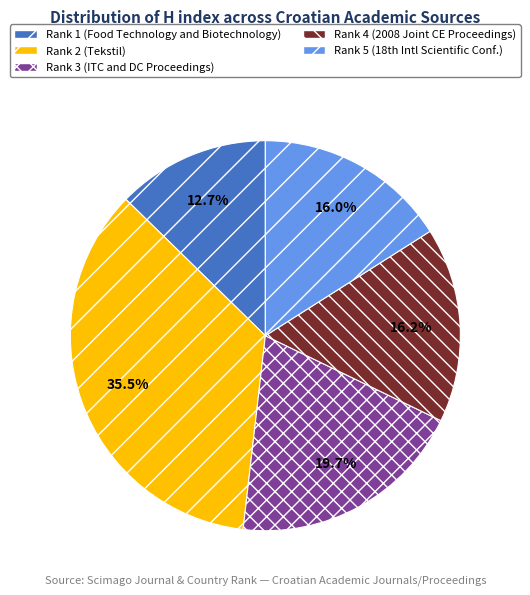

Is there a majority slice in this chart?

No